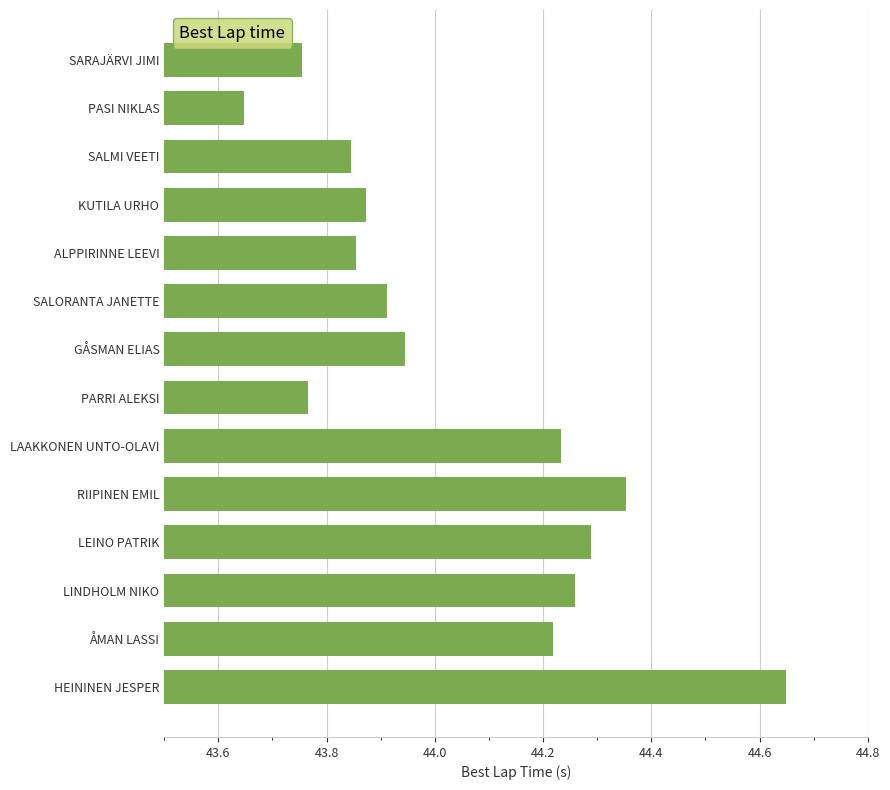

Where is the data nearest to the value 44?

GÅSMAN ELIAS